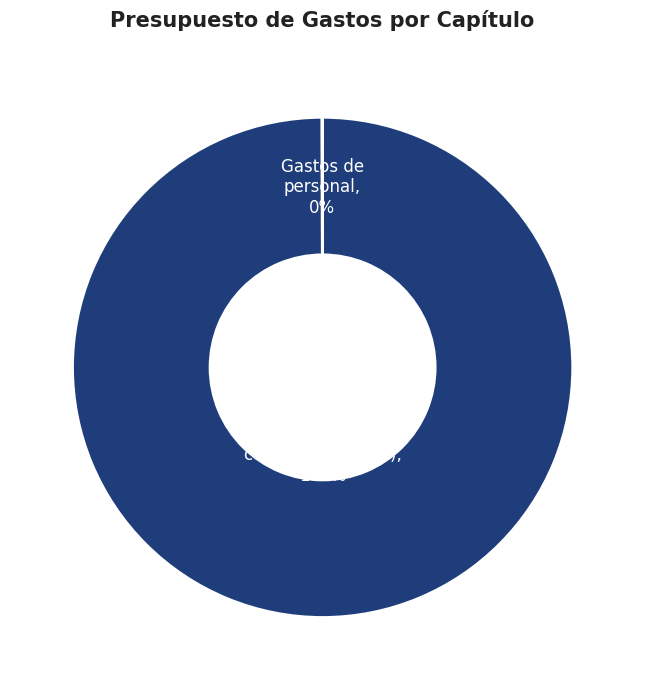

Is there any slice that represents more than half of the pie?

Yes